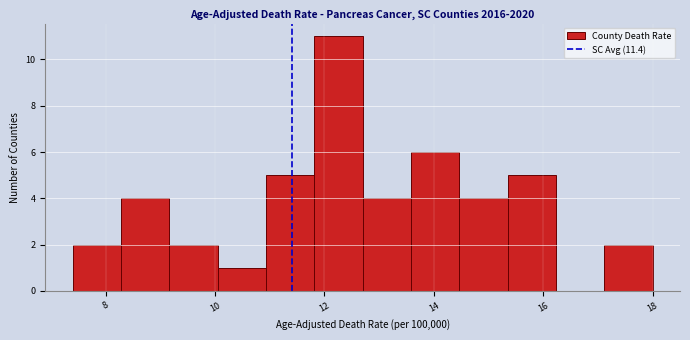

Which range on the x-axis has the tallest bar?

11.8 to 12.8